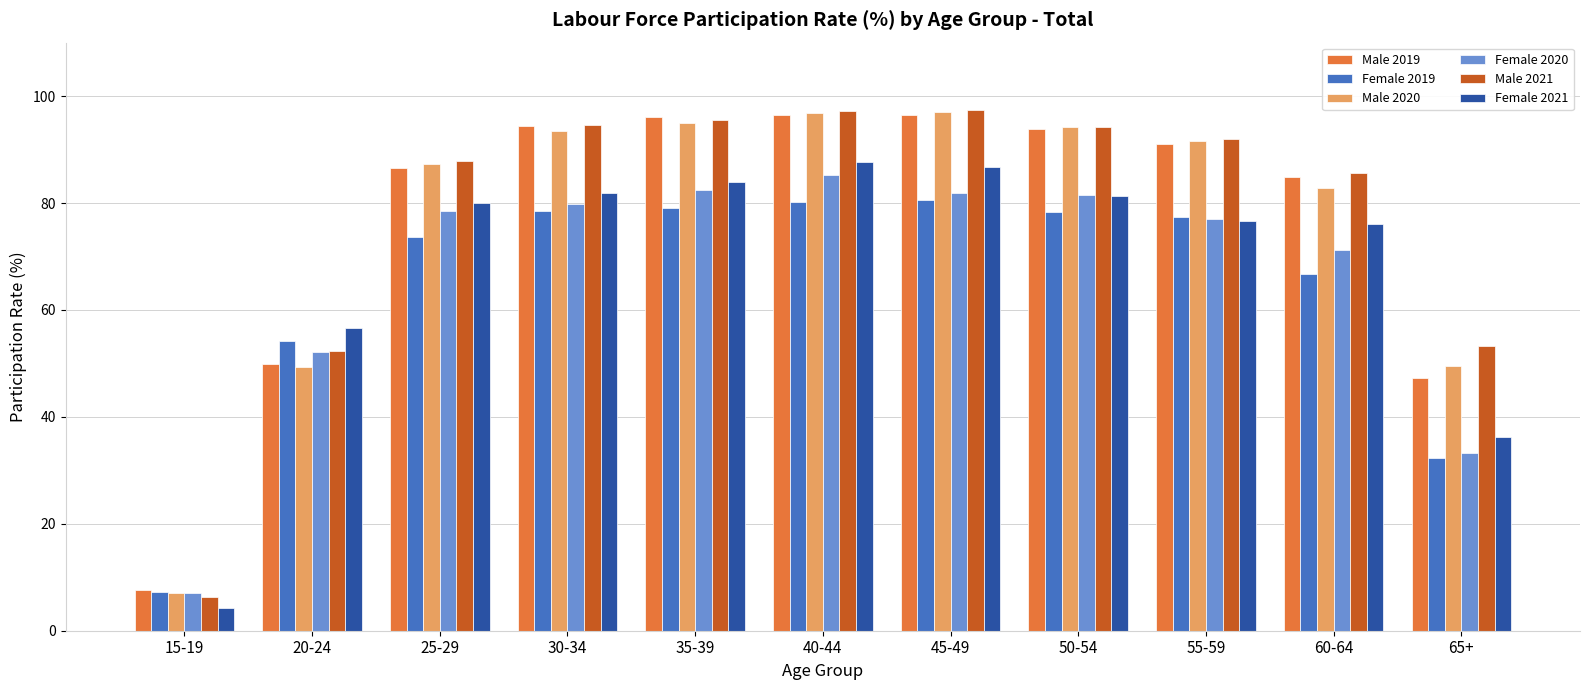

At which label does Male 2019 first exceed 91?

30-34